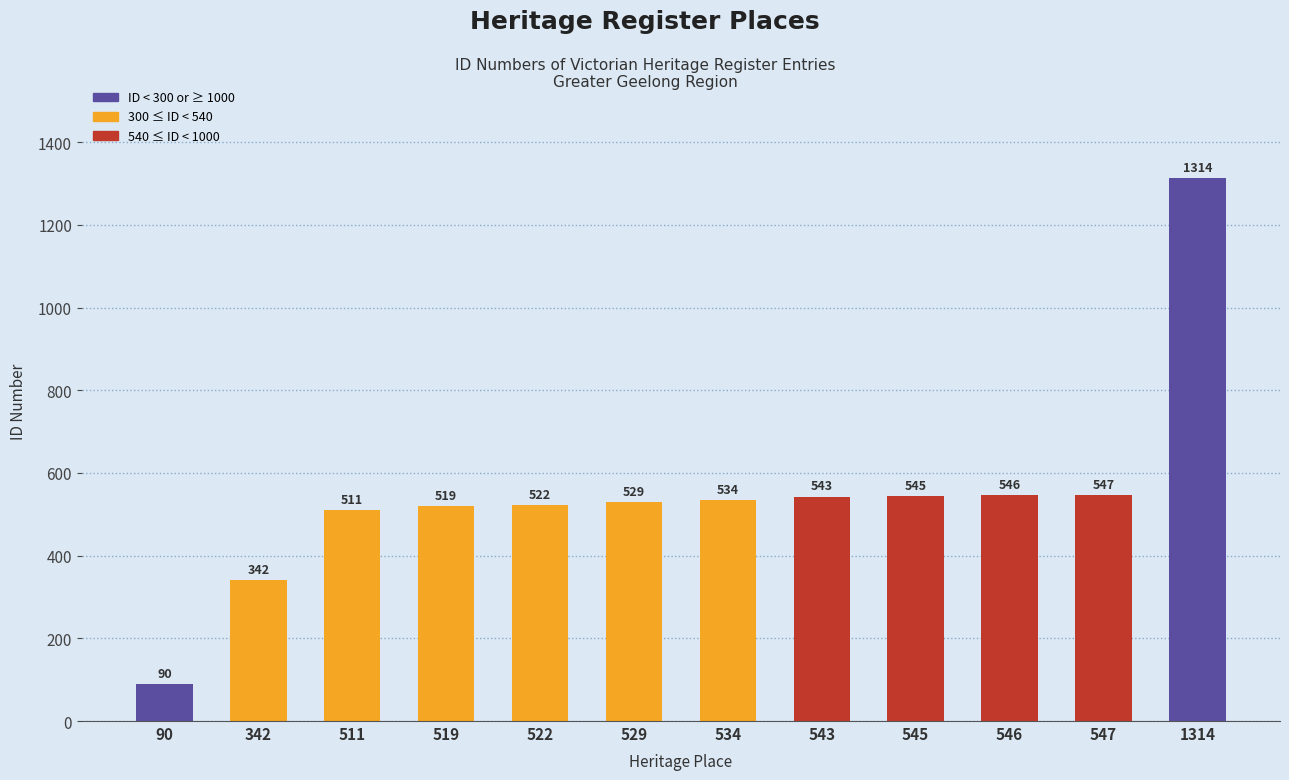

Reading left to right, what are all the values shown in this chart?

90	342	511	519	522	529	534	543	545	546	547	1314